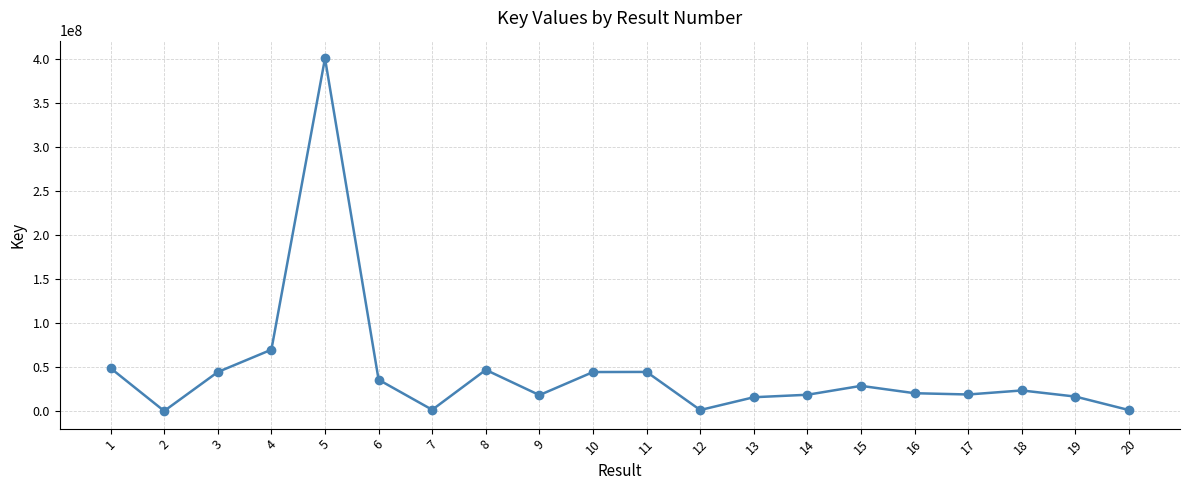

At which category does the data reach its first local valley?

2